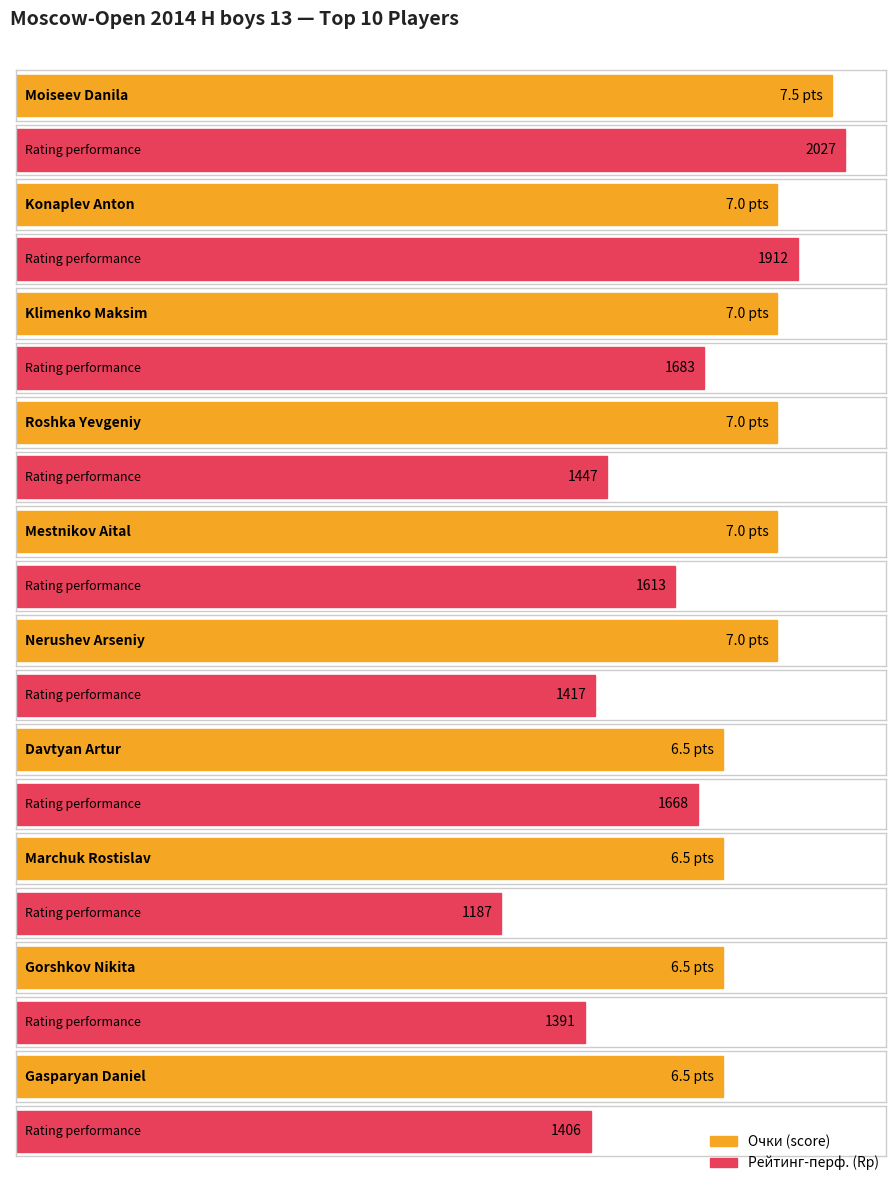

Between Mestnikov Aital and Gasparyan Daniel, which series saw the biggest shift?

Рп